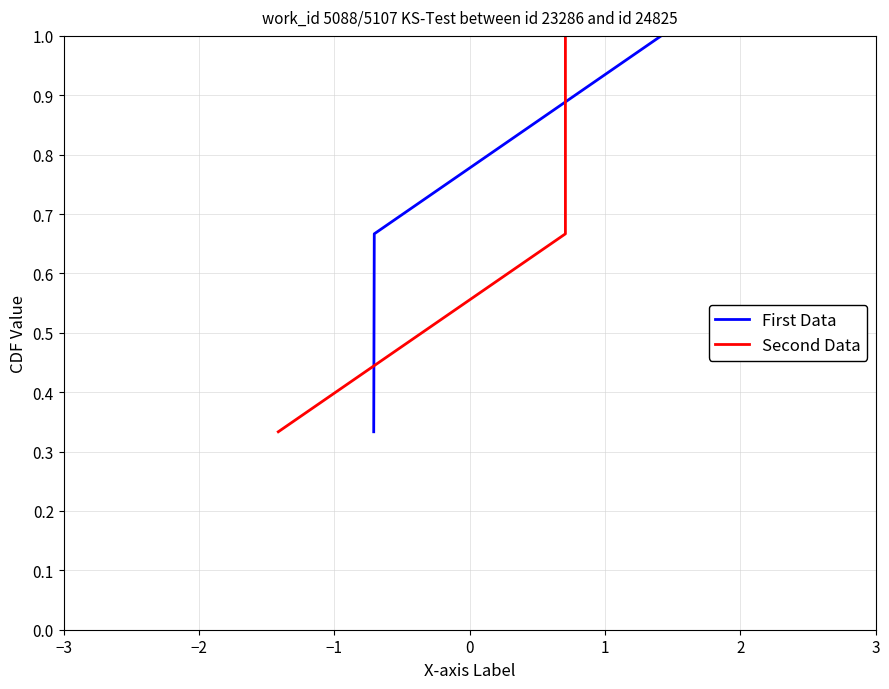

What is the maximum value for First Data?

1.0